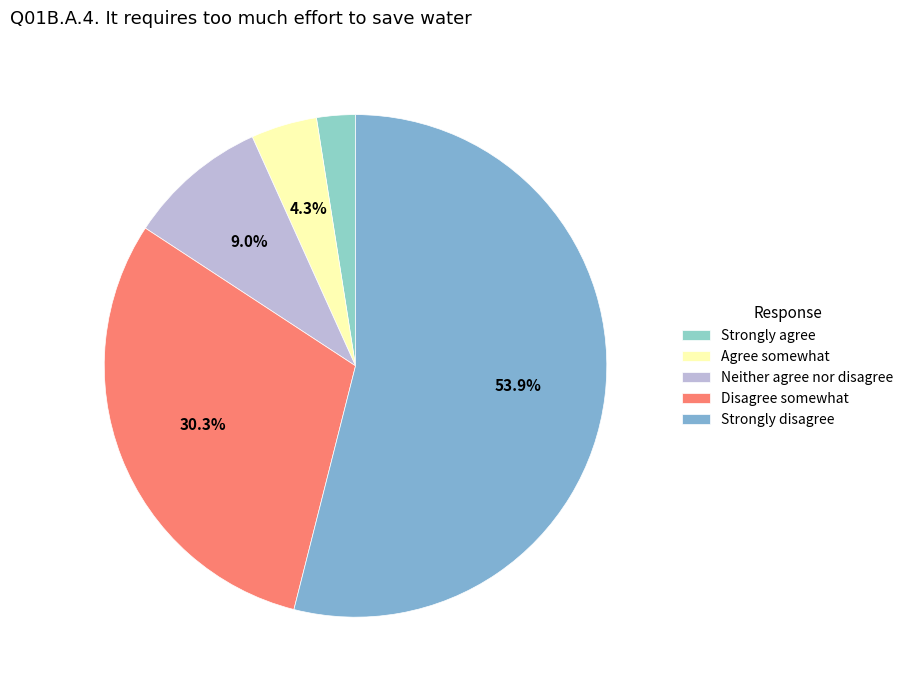

To the nearest percent, what portion does Disagree somewhat represent?

30%